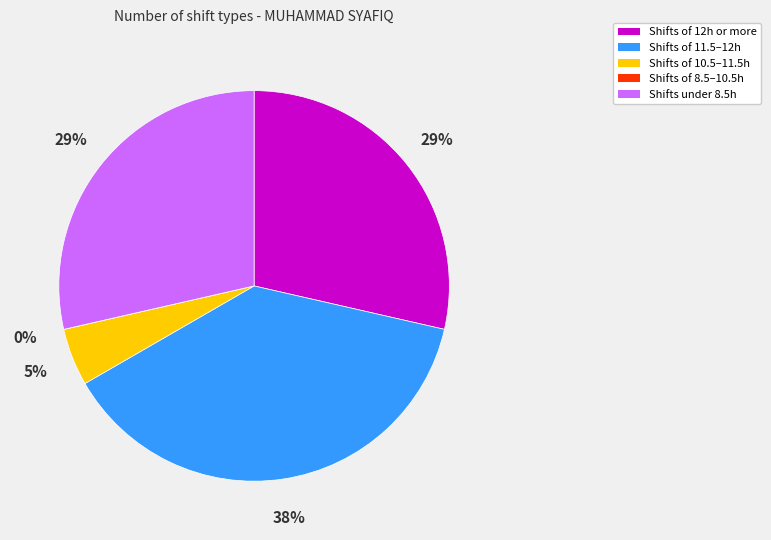

What percentage is the 6 slice, to the nearest percent?

5%